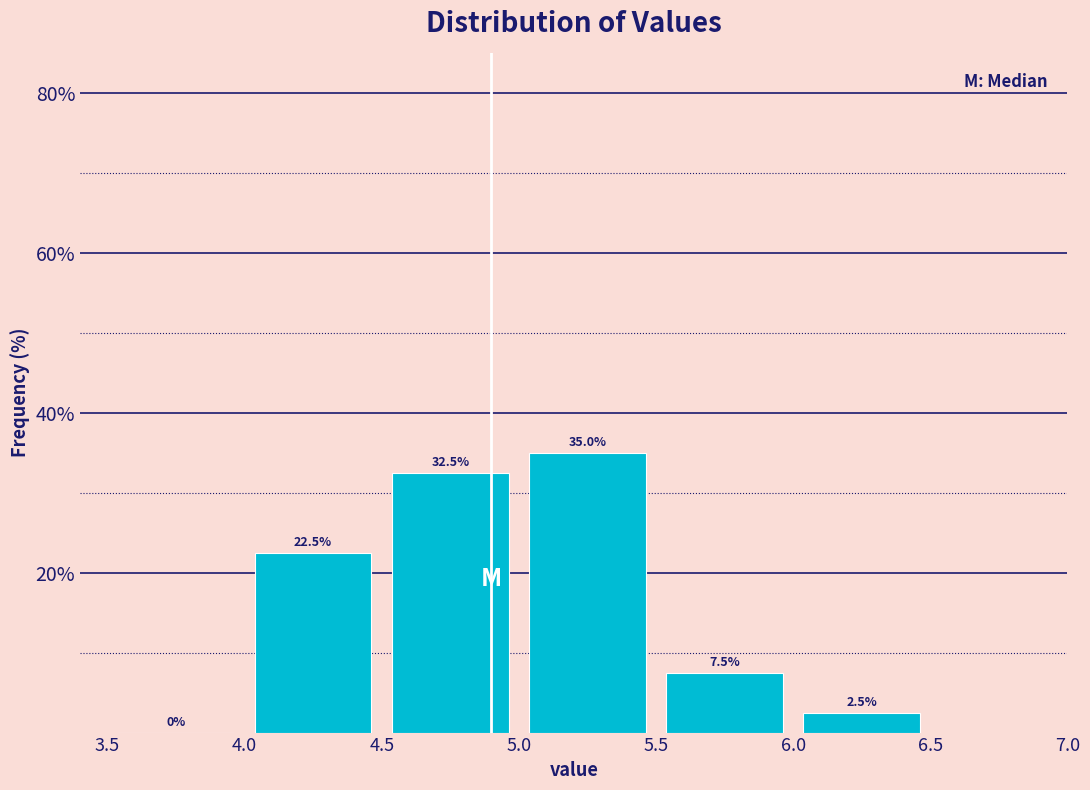

What is the height of the bar covering 4.0 to 4.5 on the x-axis?

22.5